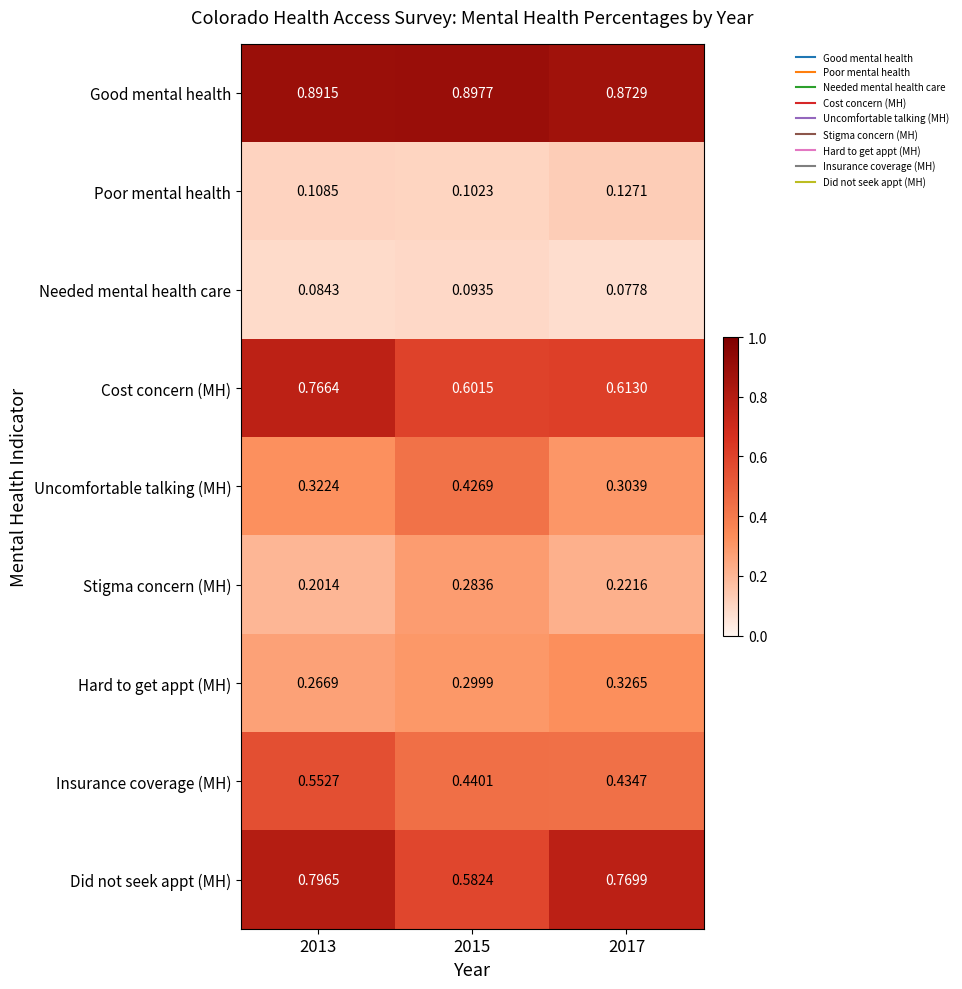

List the series in order of their peak value, lowest first.

Needed mental health care, Poor mental health, Stigma concern (MH), Hard to get appt (MH), Uncomfortable talking (MH), Insurance coverage (MH), Cost concern (MH), Did not seek appt (MH), Good mental health